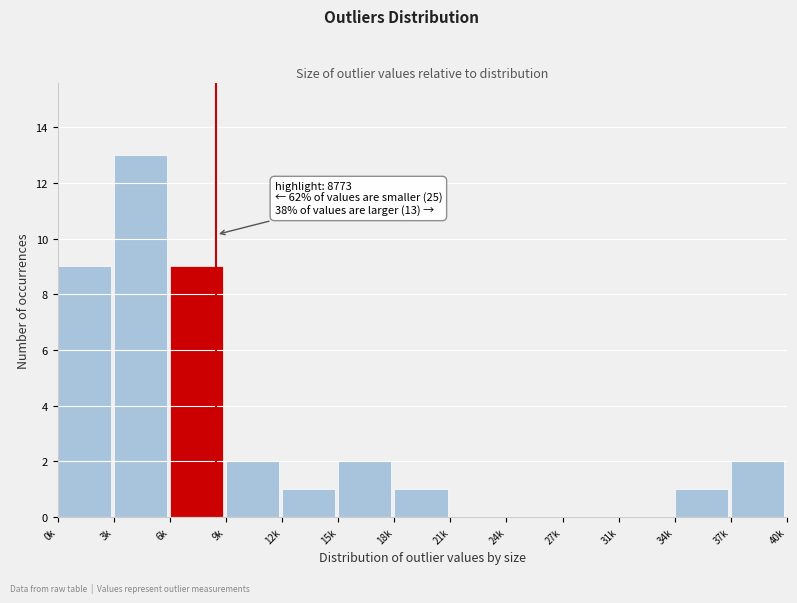

Reading left to right, extract all data points from this chart.

0k=9	3k=13	6k=9	9k=2	12k=1	15k=2	18k=1	21k=0	24k=0	27k=0	31k=0	34k=1	37k=2